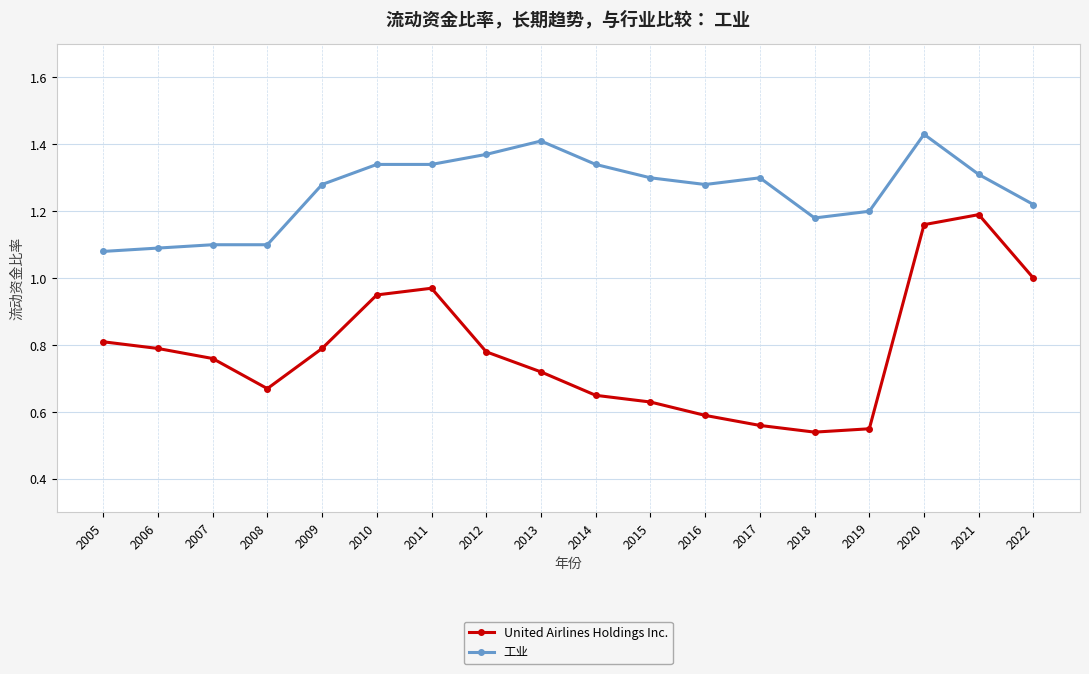

True or false: United Airlines Holdings Inc. and 工业 intersect in this chart.

False